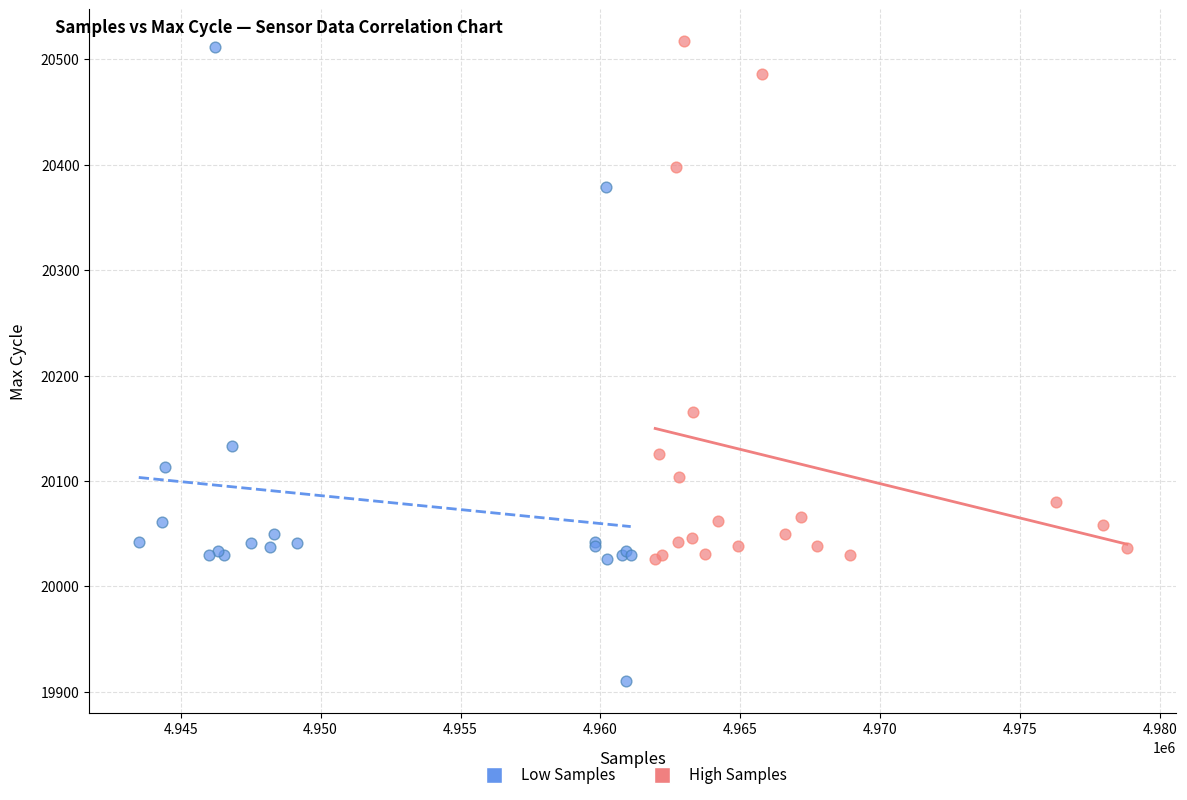

Which series has the widest spread of Y values?

Low Samples